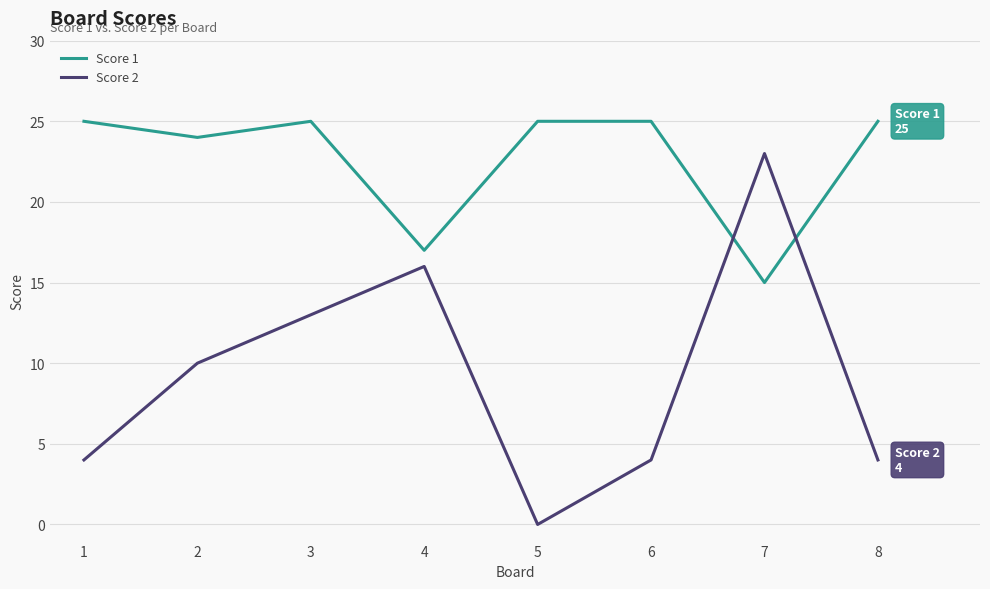

How many interior local valleys does the Score 2 series have?

1